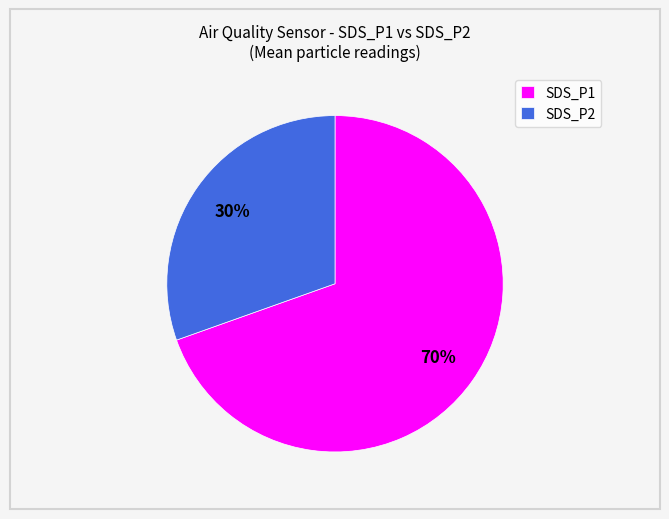

Is it true that SDS_P2 is 39% of the pie?

False